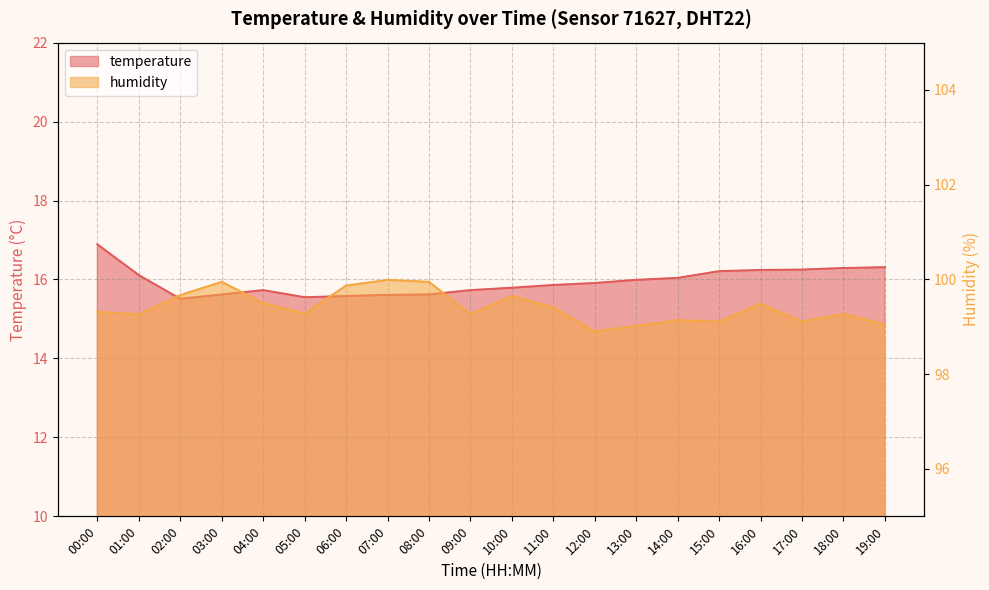

Between 04:00 and 09:00, which series saw the biggest shift?

humidity